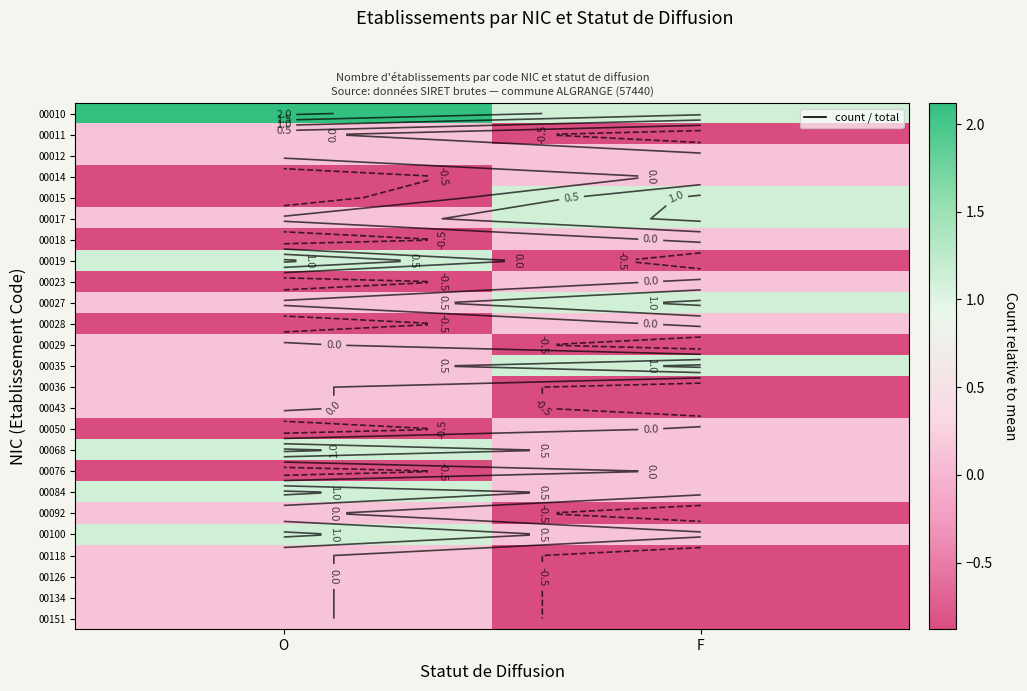

How many values in the 00126 series are below 0?

1